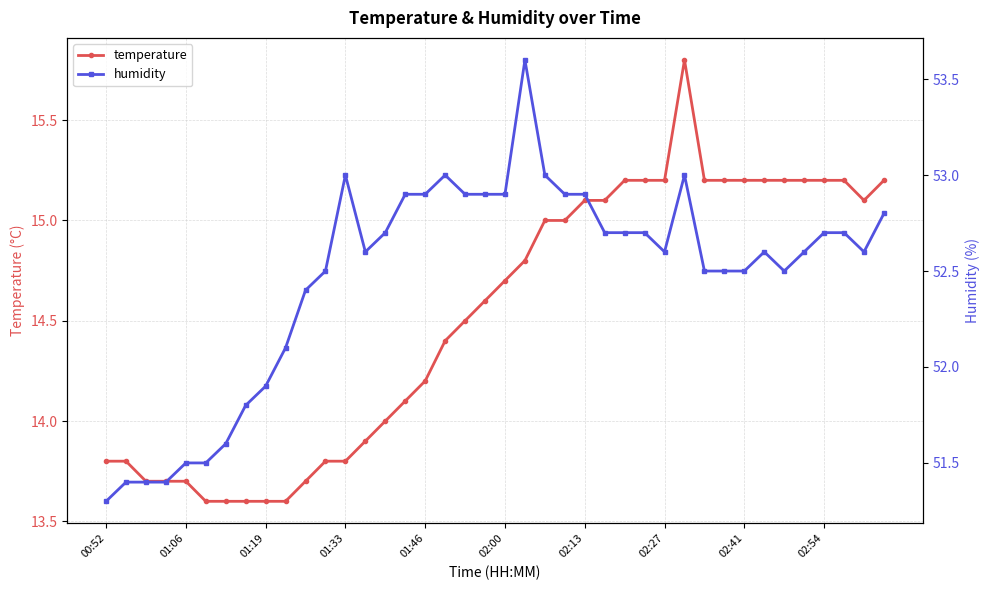

What value does the humidity series have at 23?

52.9